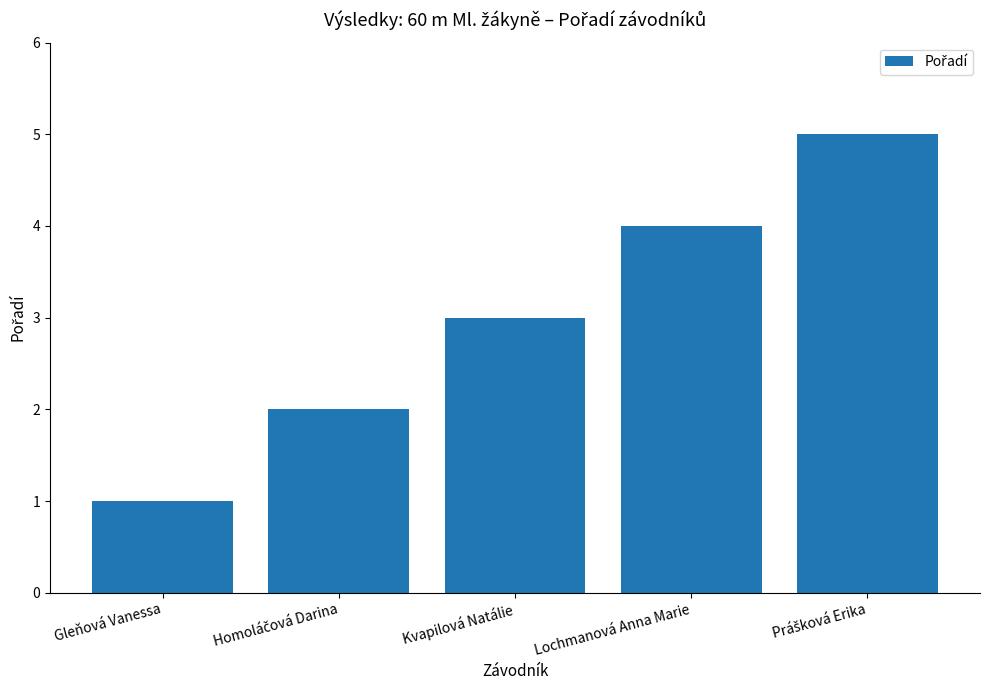

What is the change in value from Kvapilová Natálie to Lochmanová Anna Marie?

+1